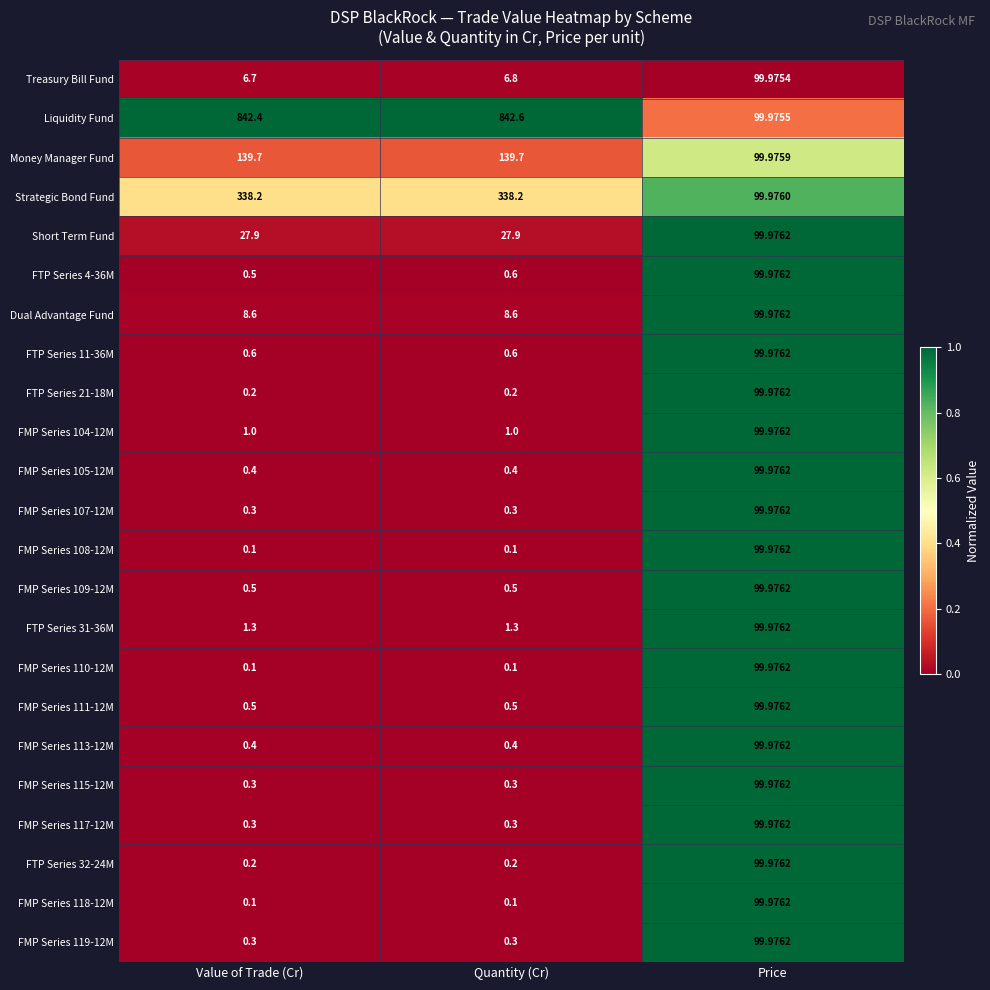

At how many categories does at least one series exceed 0?

3